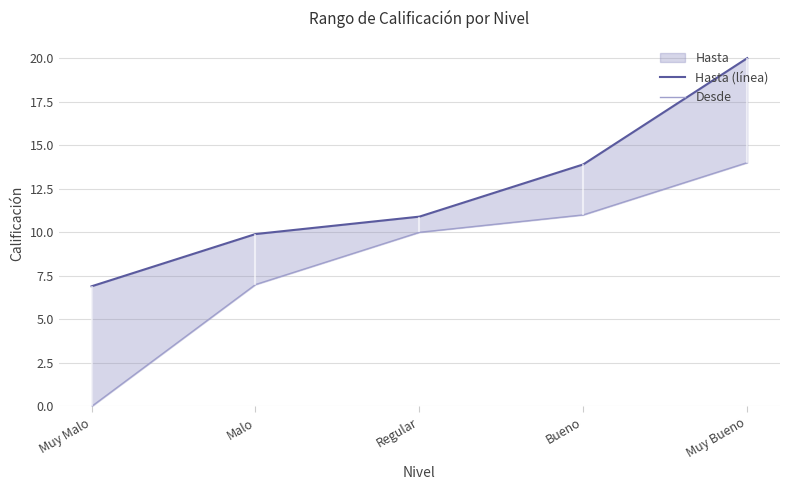

What is the difference between the maximum and minimum values in the Desde series?

14.0